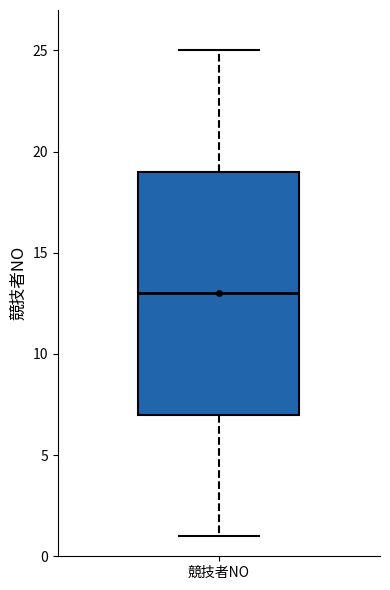

Transcribe this box plot: give where the median line is, the range the box spans, and where the two whiskers end, as read against the y-axis. The values are not printed on the chart, so give them approximately, as read against the axis.

median 13, box 7 to 19, whiskers 1 to 25